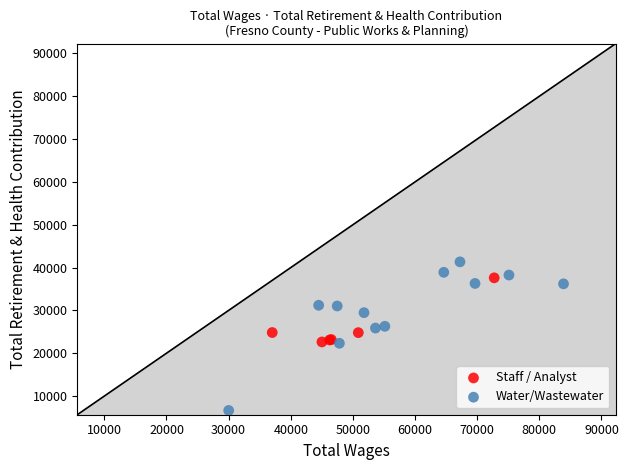

Which series reaches the maximum Y coordinate?

Water/Wastewater